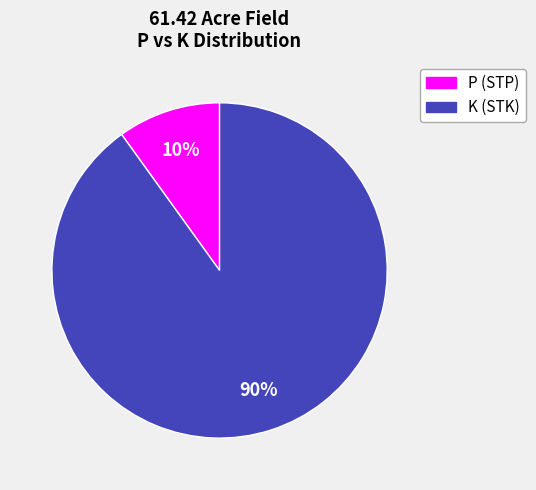

To the nearest percent, what is the difference between the largest and smallest slice percentages?

80%